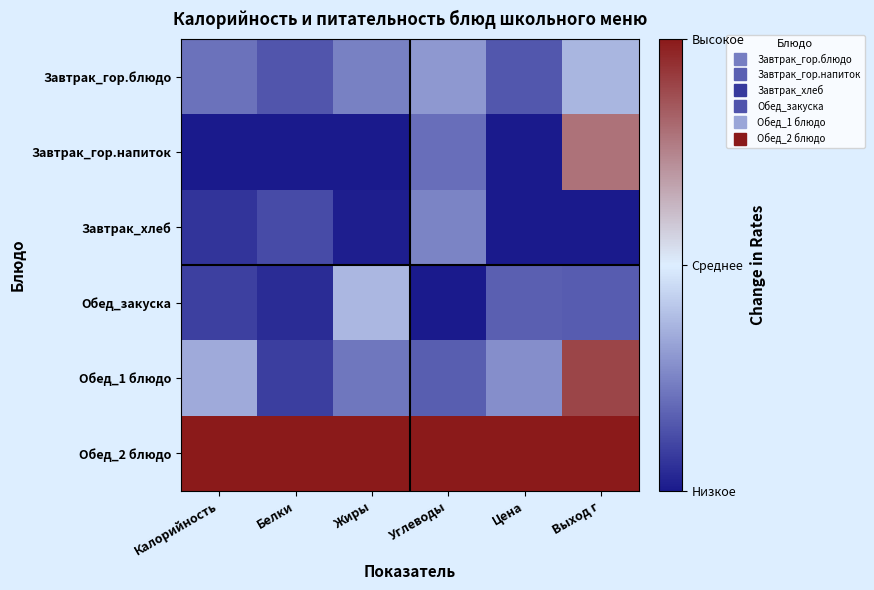

Which series has the widest spread of values?

Обед_1 блюдо